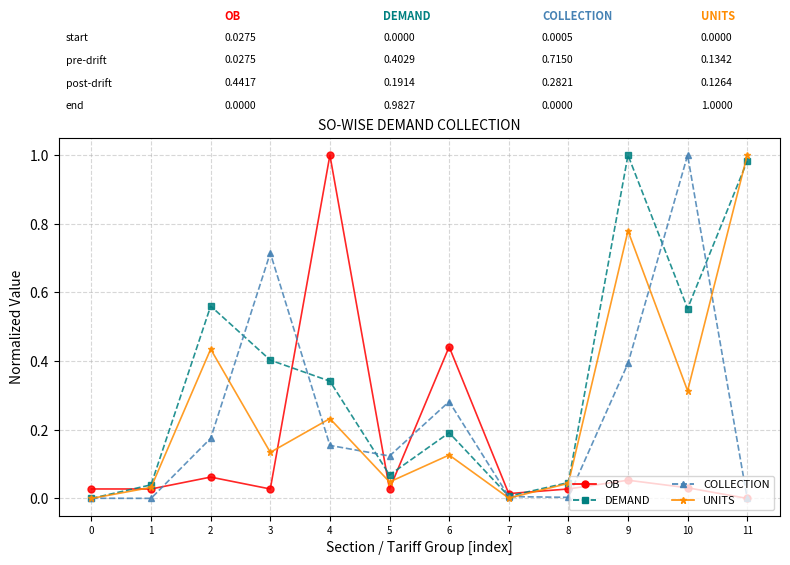

In UNITS, how many points are lower than both neighbors (excluding endpoints)?

4